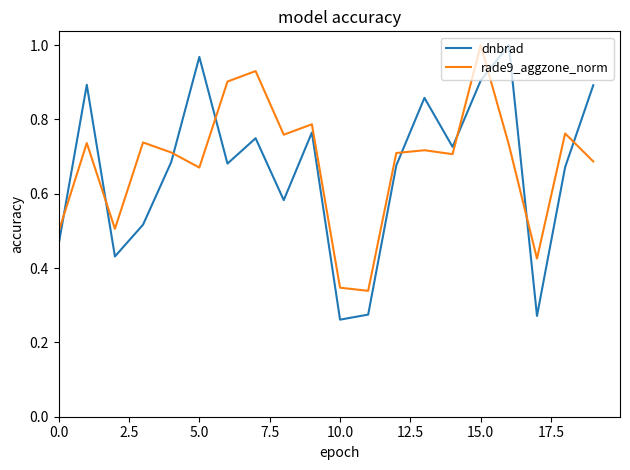

Which series has the largest range (max minus min)?

dnbrad